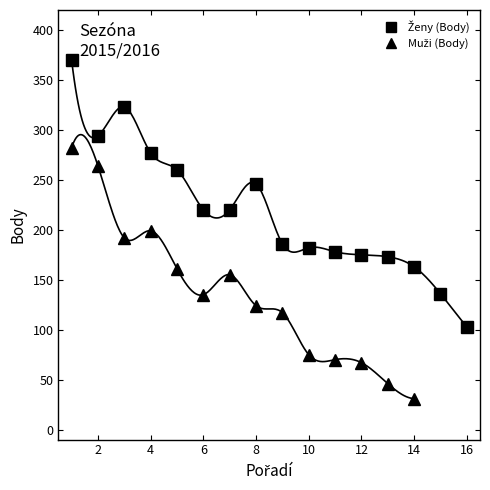

How many interior local peaks (higher than both neighbors) does the data have?

2